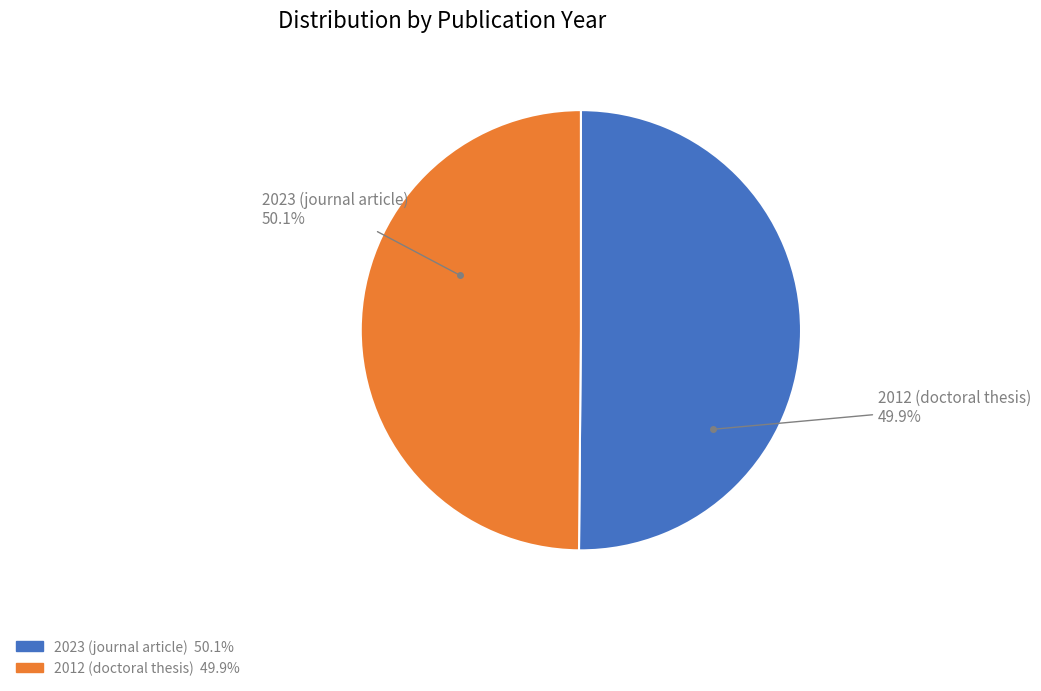

How many slices are in this pie chart?

2